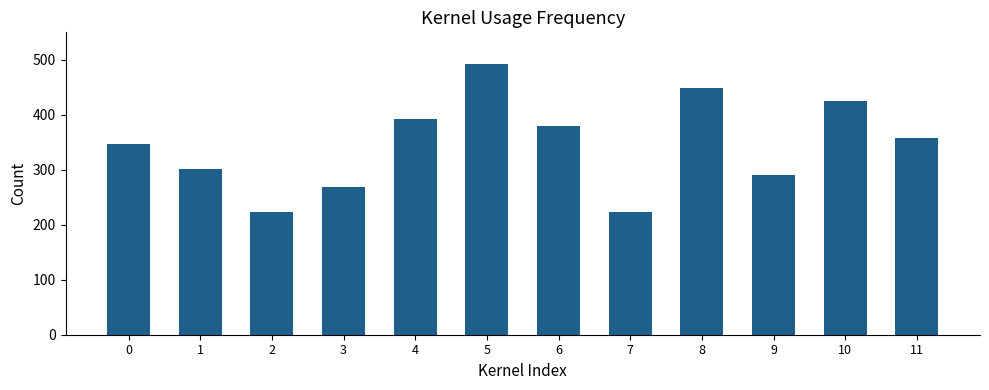

What is the value of the 8th bar from the left?

224